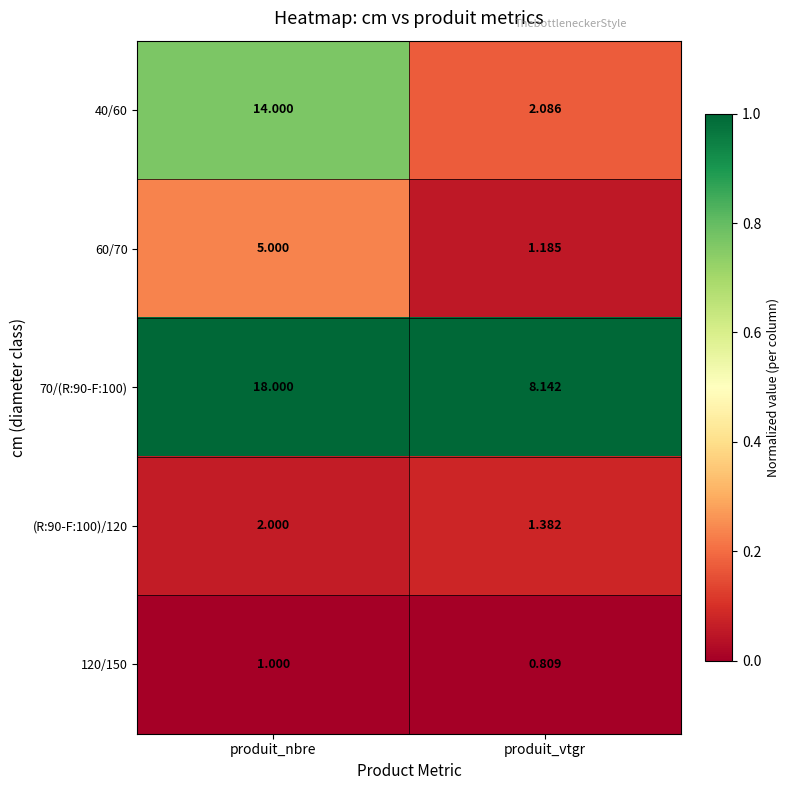

Is the value of (R:90-F:100)/120 at produit_vtgr greater than the value of 60/70 at produit_nbre?

No